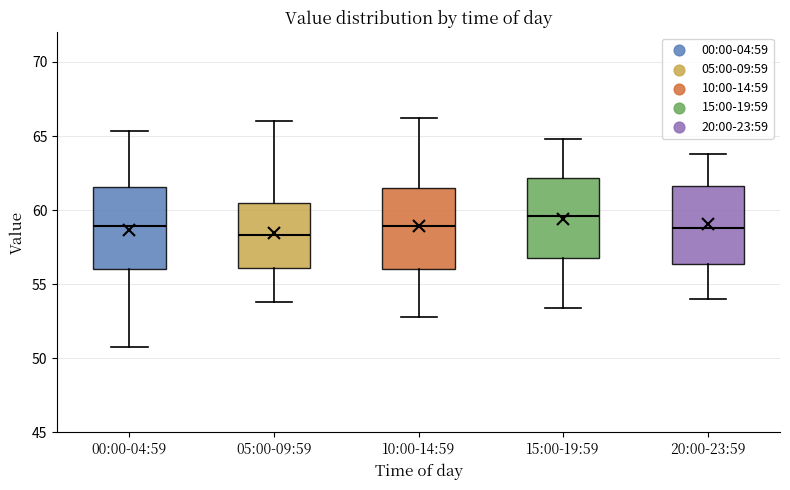

Which box has the lowest median line?

05:00-09:59